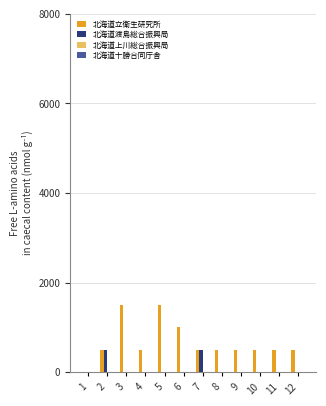

What is the sum of all 北海道渡島総合振興局 values?

1000